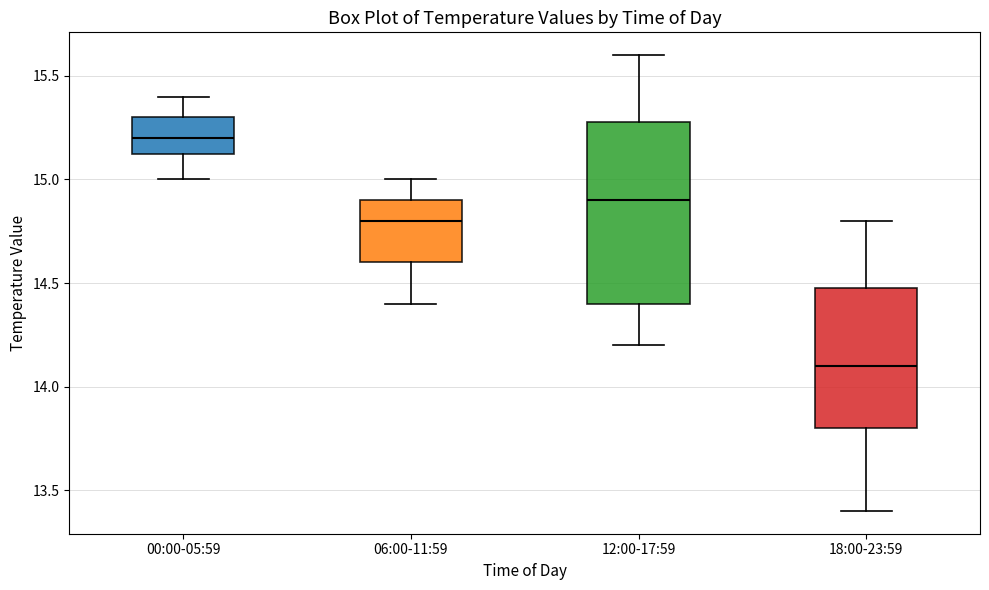

Where is the lower edge of the box for 12:00-17:59 on the y-axis? The values are not printed on the chart, so give them approximately, as read against the axis.

14.40